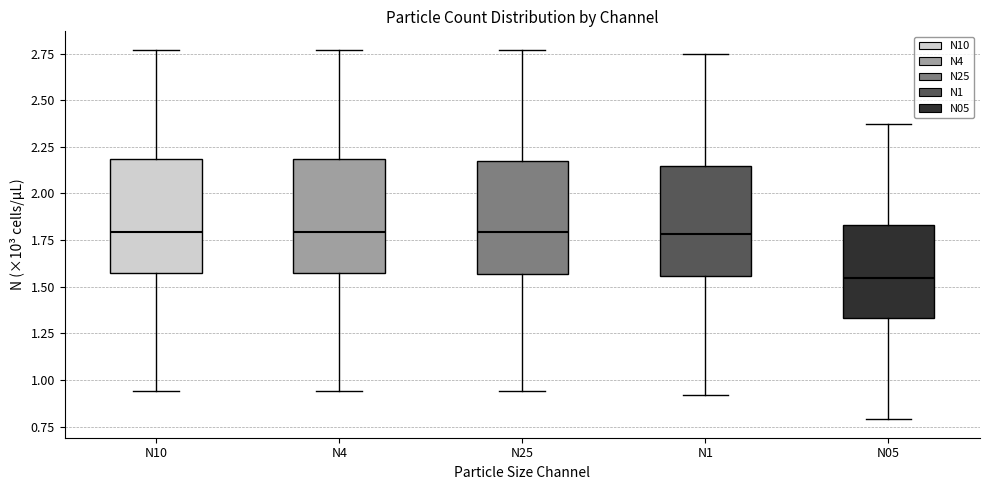

Where is the lower edge of the box for N1 on the y-axis? The values are not printed on the chart, so give them approximately, as read against the axis.

1.55